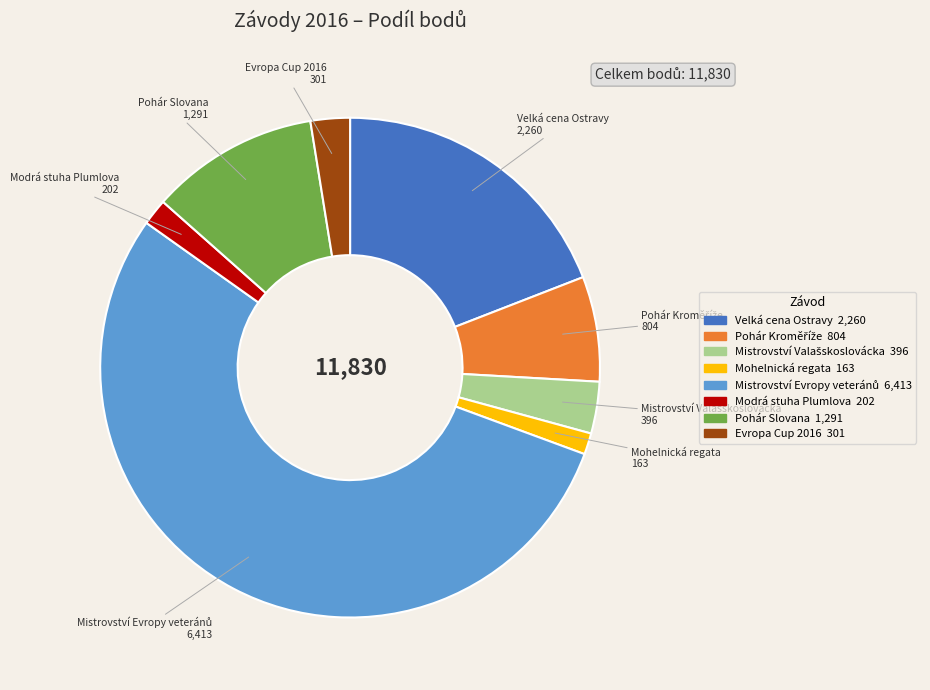

Do Mohelnická regata and Modrá stuha Plumlova together represent more than half of the pie?

No